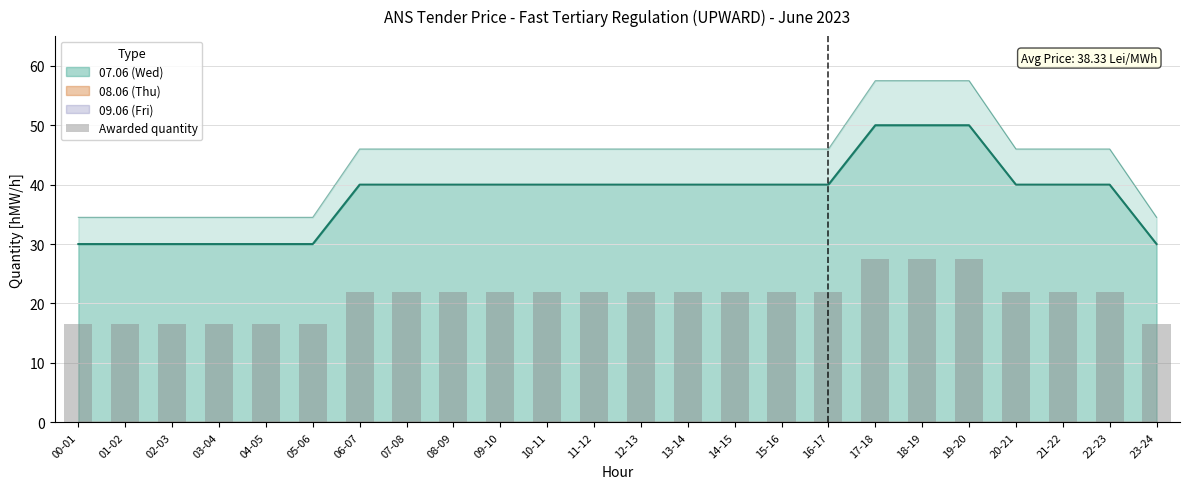

Rank the categories by value from highest to lowest.

17-18, 18-19, 19-20, 06-07, 07-08, 08-09, 09-10, 10-11, 11-12, 12-13, 13-14, 14-15, 15-16, 16-17, 20-21, 21-22, 22-23, 00-01, 01-02, 02-03, 03-04, 04-05, 05-06, 23-24